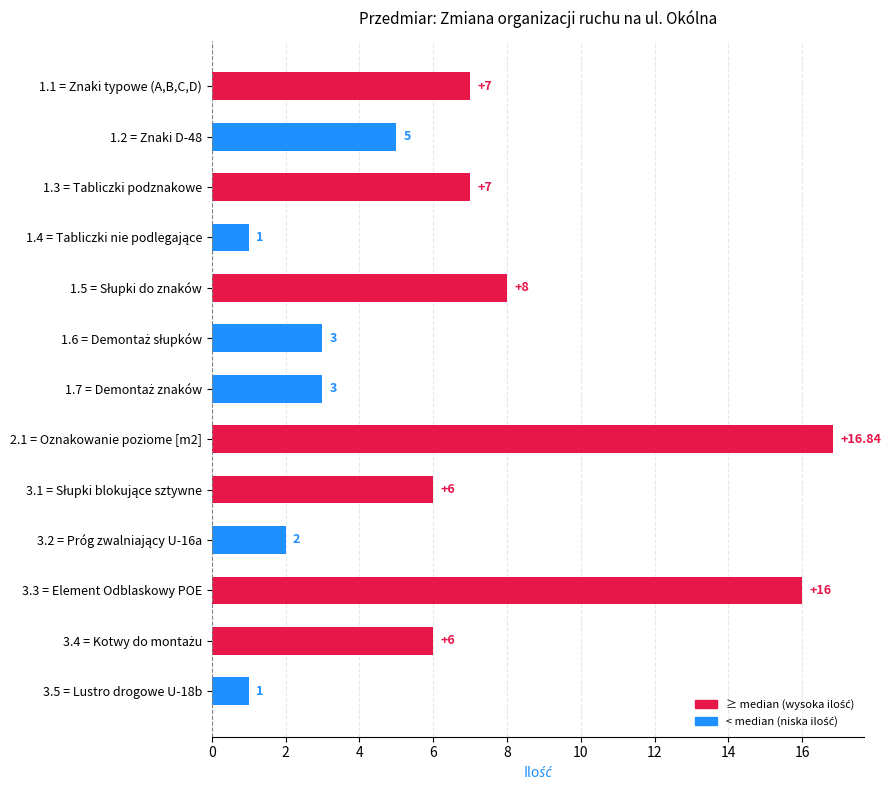

What is the average value?

6.3